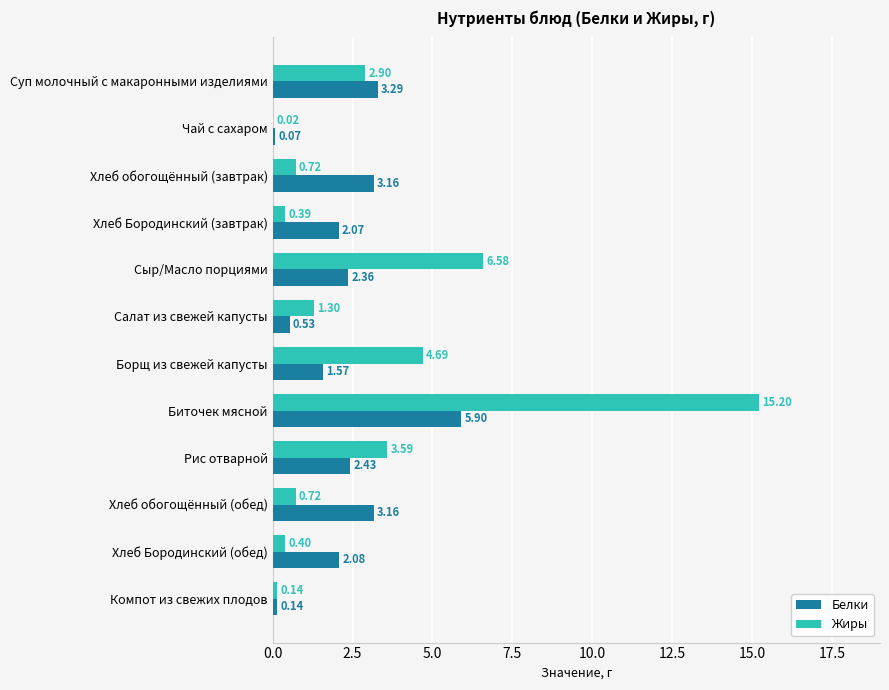

Which category has the highest value across all series?

Биточек мясной